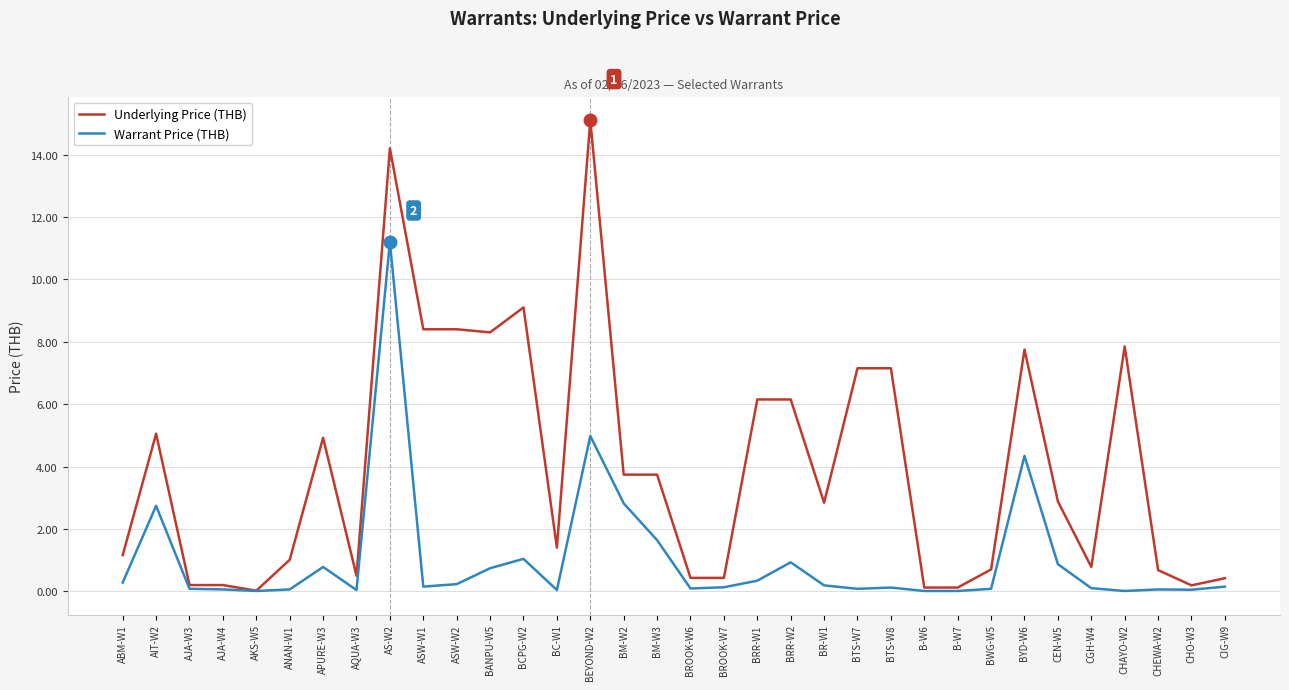

Is this an area chart (filled region under the line)?

No